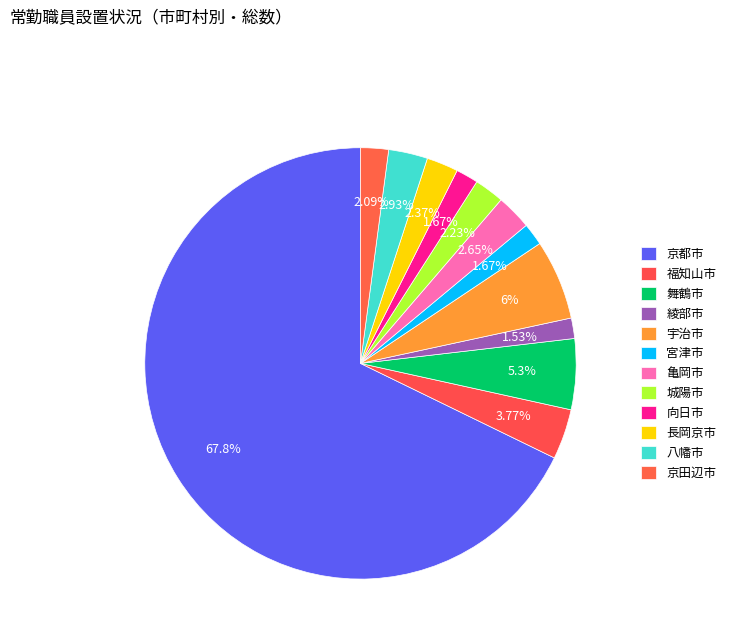

Does 舞鶴市 represent more than half of the total?

No